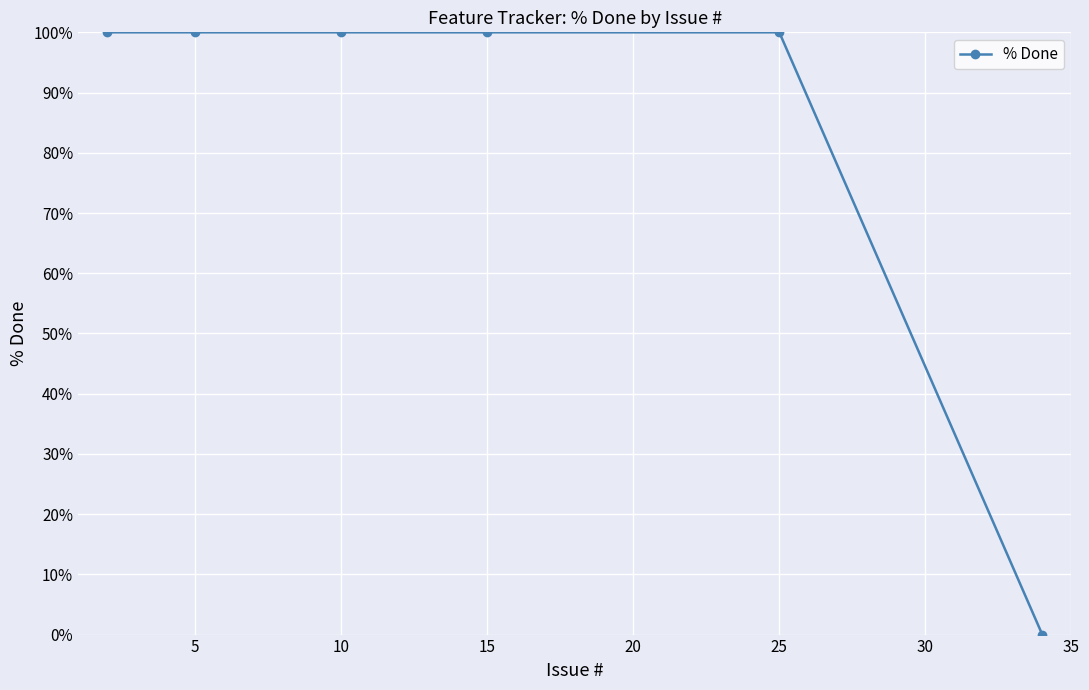

What is the maximum value shown in the chart?

100